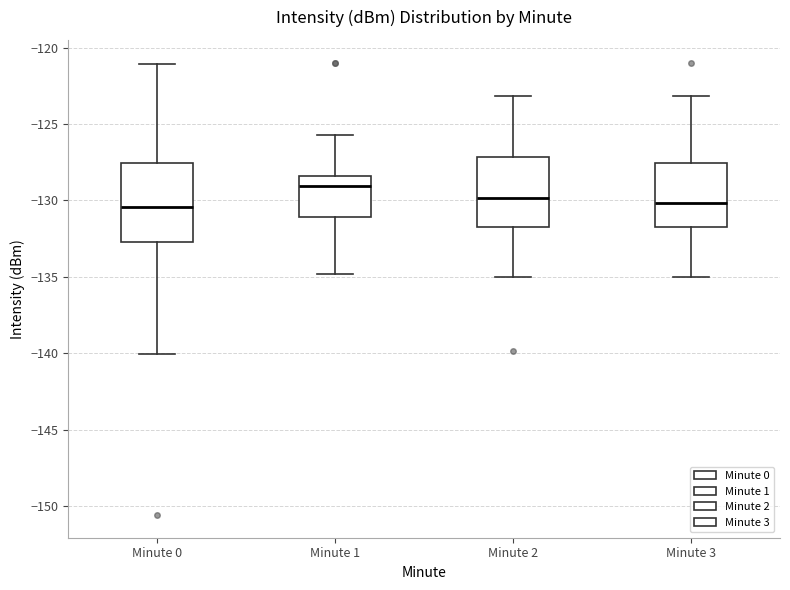

Reading left to right, transcribe this box plot: for each box, give where its median line is, the range the box spans, and where its two whiskers end, as read against the y-axis. The values are not printed on the chart, so give them approximately, as read against the axis.

Minute 0: median -130.5, box -132.5 to -127.5, whiskers -140.0 to -121.0
Minute 1: median -129.0, box -131.0 to -128.5, whiskers -135.0 to -125.5
Minute 2: median -130.0, box -131.5 to -127.0, whiskers -135.0 to -123.0
Minute 3: median -130.0, box -132.0 to -127.5, whiskers -135.0 to -123.0